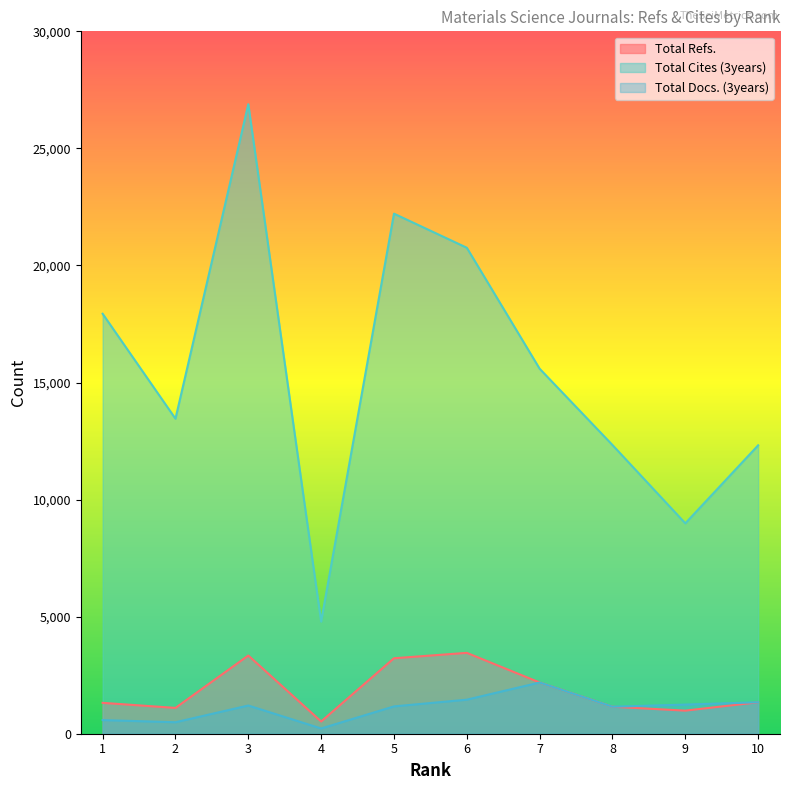

Between 7 and 3, which is larger?

3